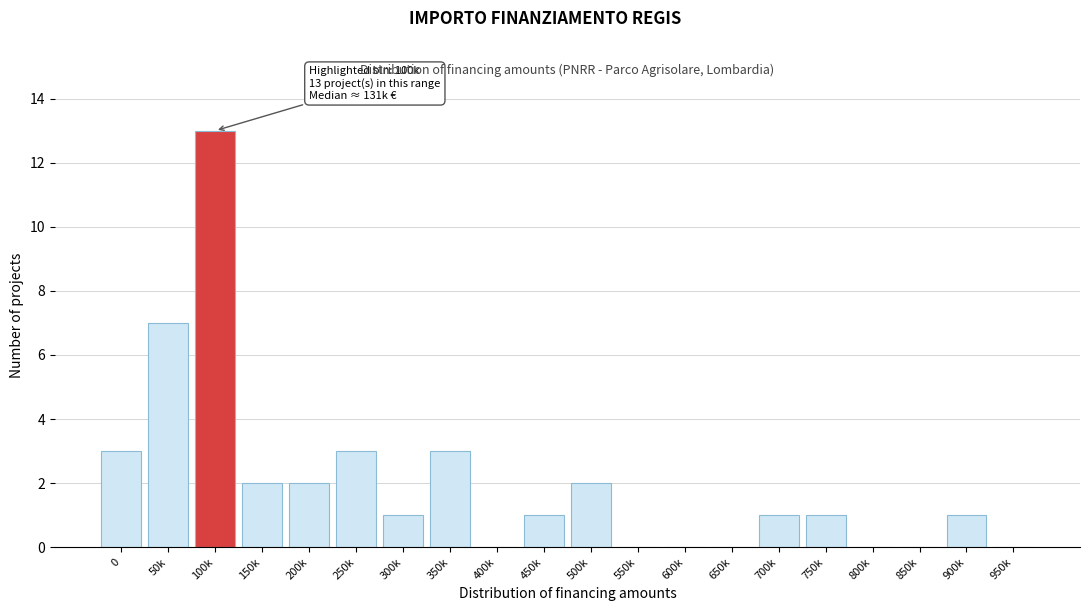

Reading left to right, what are all the values shown in this chart?

0=3	50k=7	100k=13	150k=2	200k=2	250k=3	300k=1	350k=3	400k=0	450k=1	500k=2	550k=0	600k=0	650k=0	700k=1	750k=1	800k=0	850k=0	900k=1	950k=0